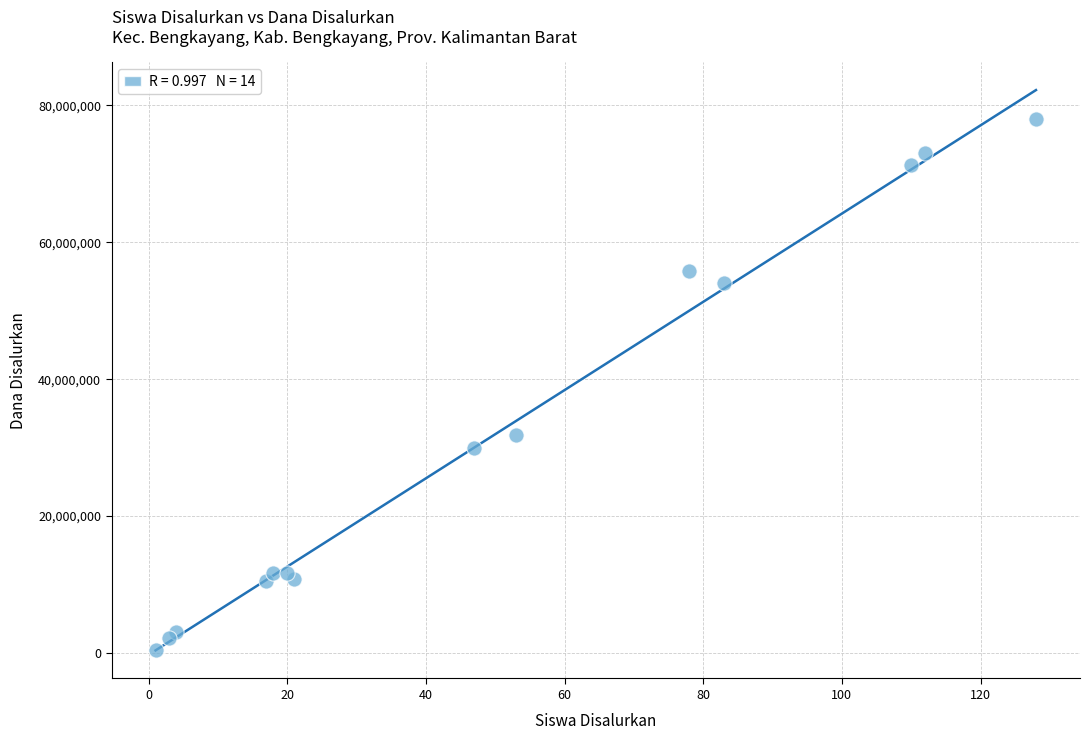

What Y value in the scatter plot is closest to 39187500?

31875000